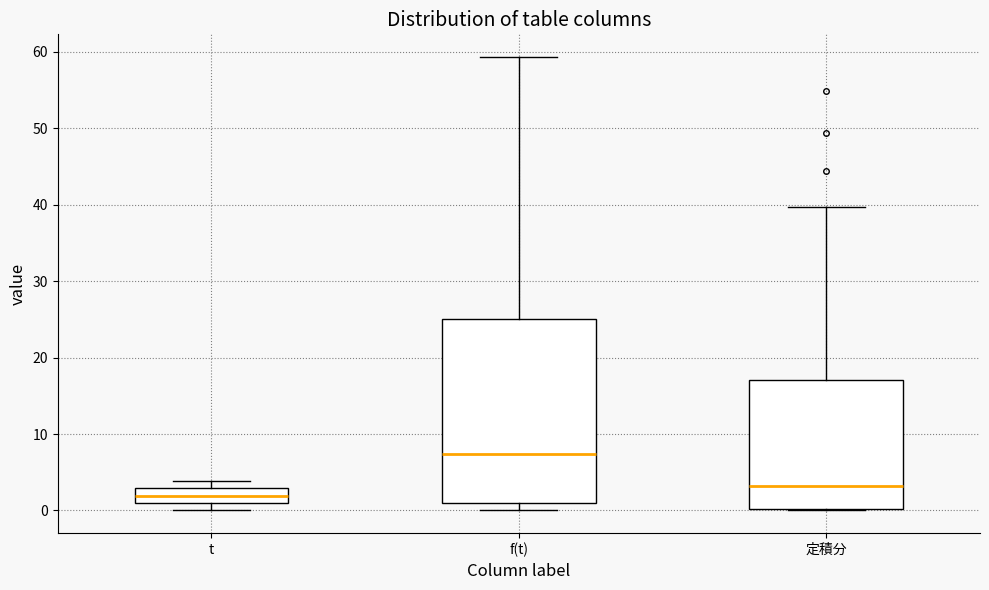

Reading left to right, transcribe this box plot: for each box, give where its median line is, the range the box spans, and where its two whiskers end, as read against the y-axis. The values are not printed on the chart, so give them approximately, as read against the axis.

t: median 2, box 1 to 3, whiskers 0 to 4
f(t): median 7, box 1 to 25, whiskers 0 to 59
定積分: median 3, box 0 to 17, whiskers 0 to 40